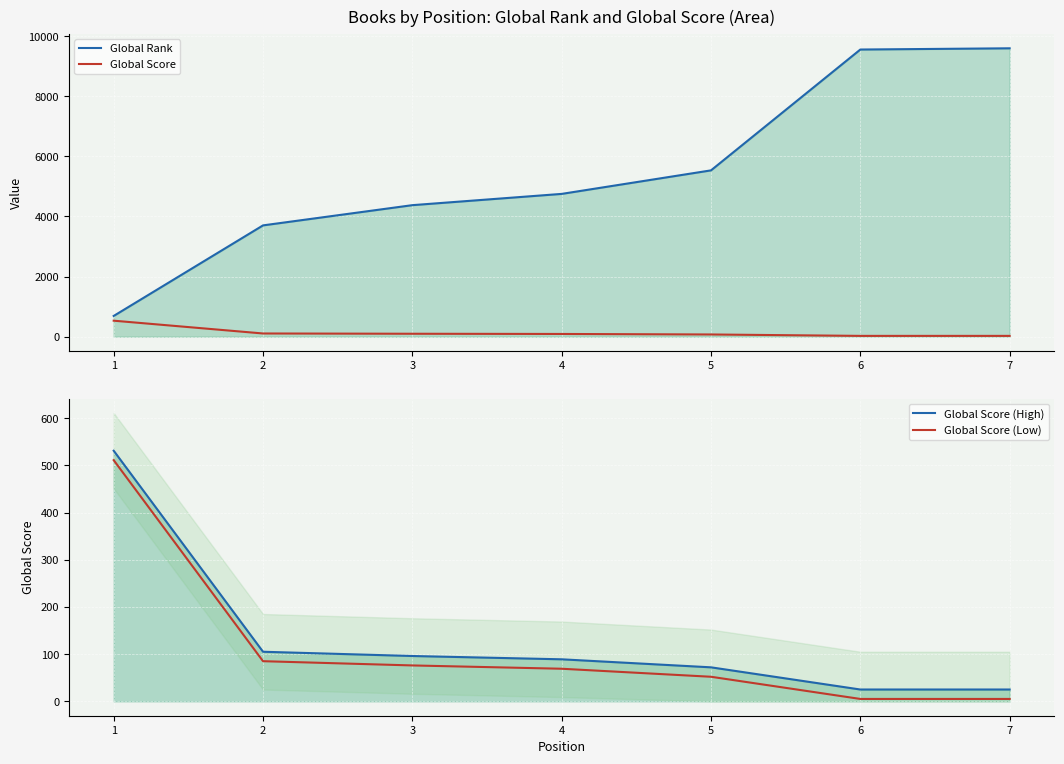

True or false: Global Rank has a value of 9597 at 7.

True